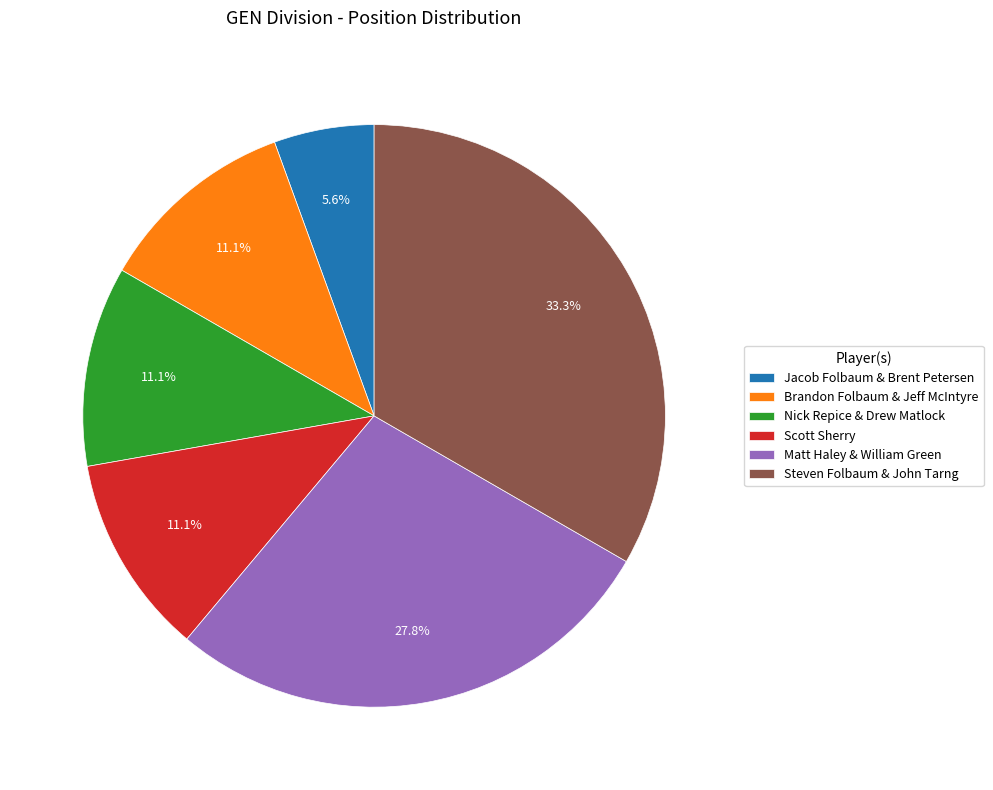

How many segments does this pie chart have?

6